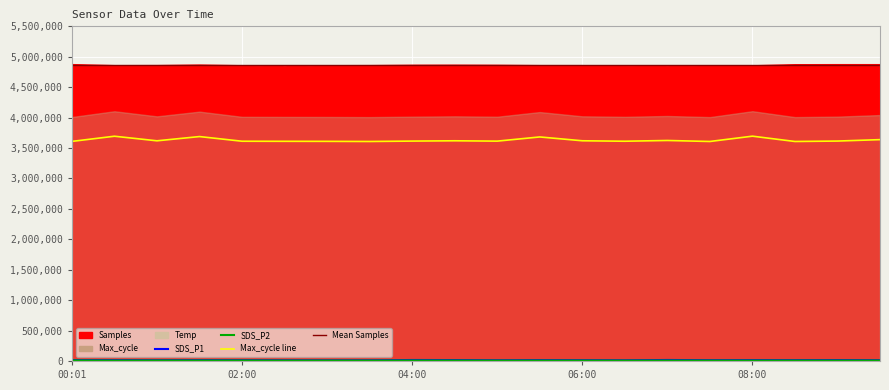

At which category is the sum across all series the highest?

08:00